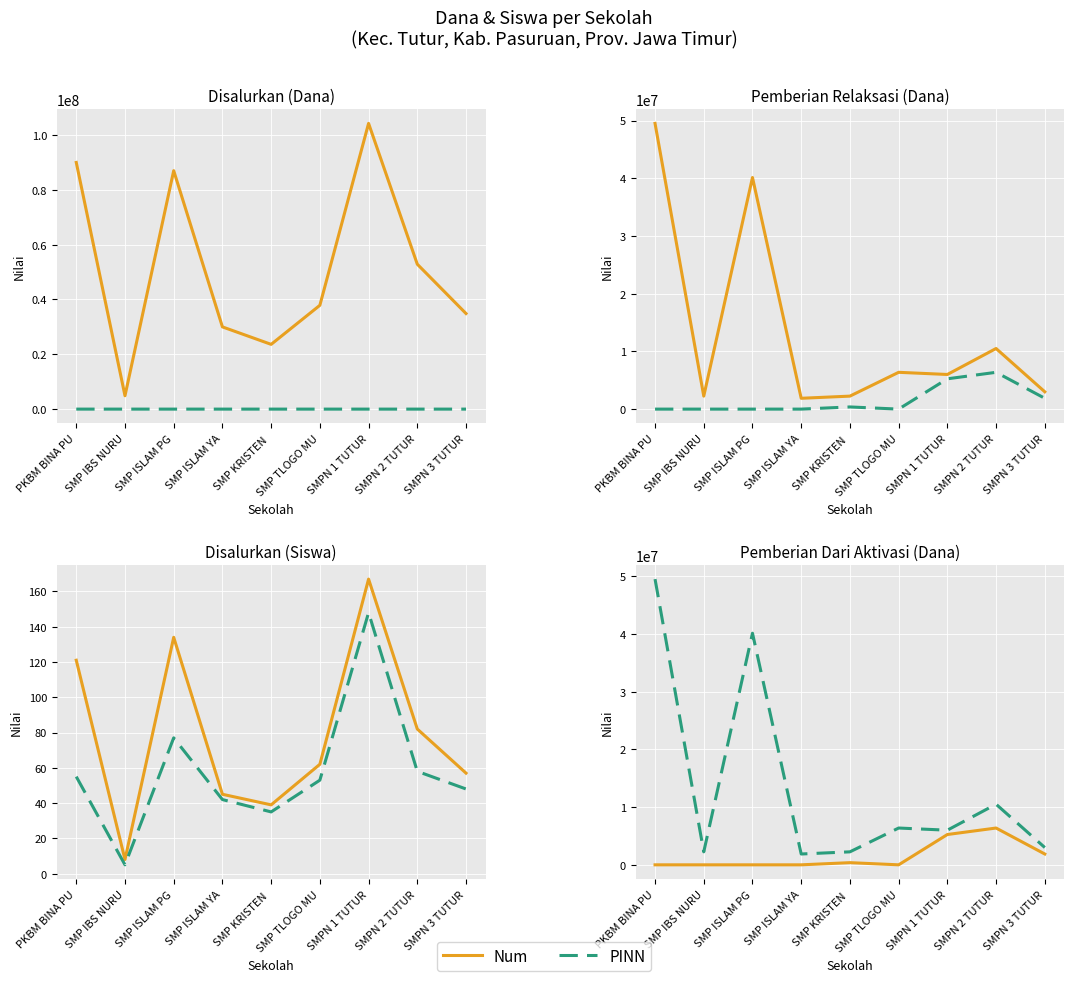

In Num, how many points are higher than both neighbors (excluding endpoints)?

2